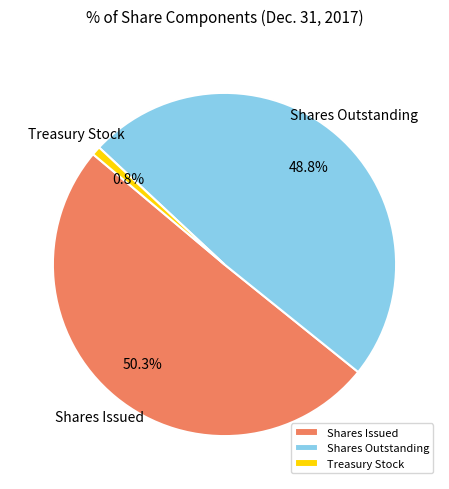

Do Shares Outstanding and Treasury Stock together represent more than half of the pie?

No